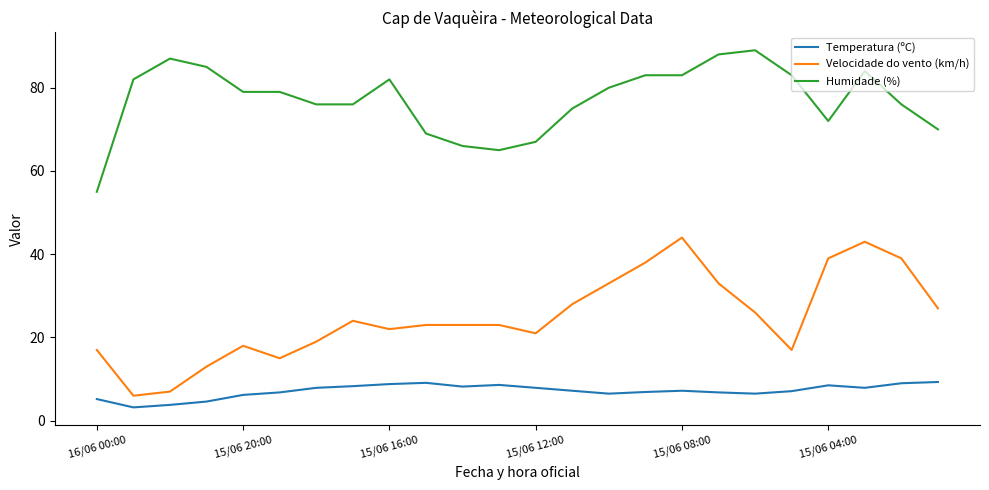

What is the difference between the maximum and minimum values in the Humidade (%) series?

34.0